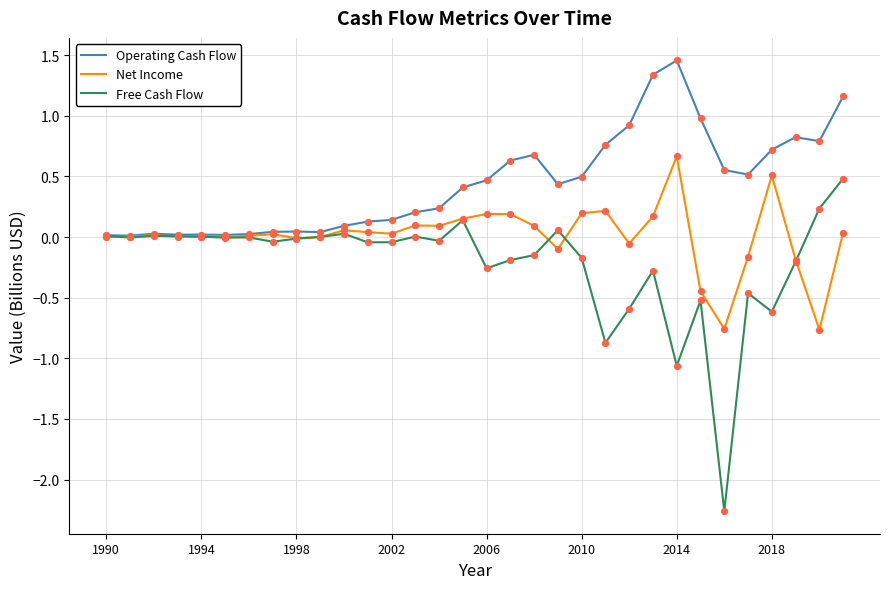

Which series has the largest total across all categories?

Operating Cash Flow